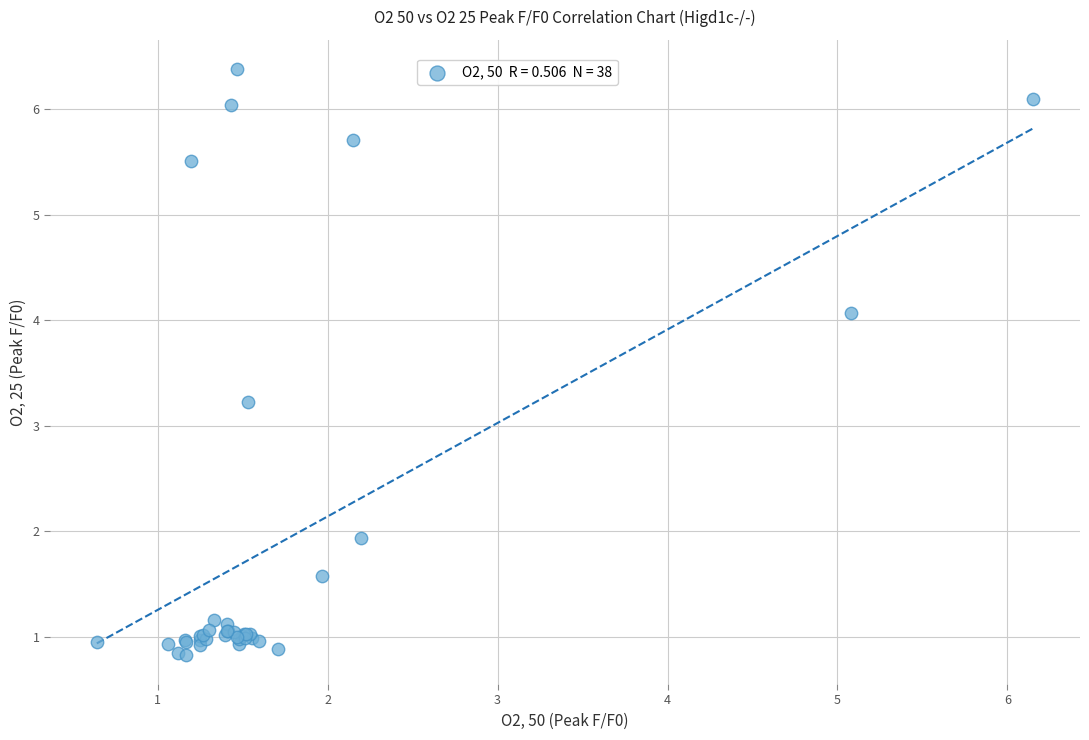

What Y value in the scatter plot is closest to 3?

3.2